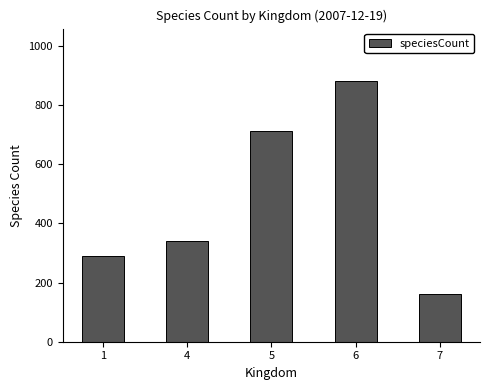

Reading left to right, transcribe all the data shown in this chart.

1=289	4=340	5=713	6=882	7=160